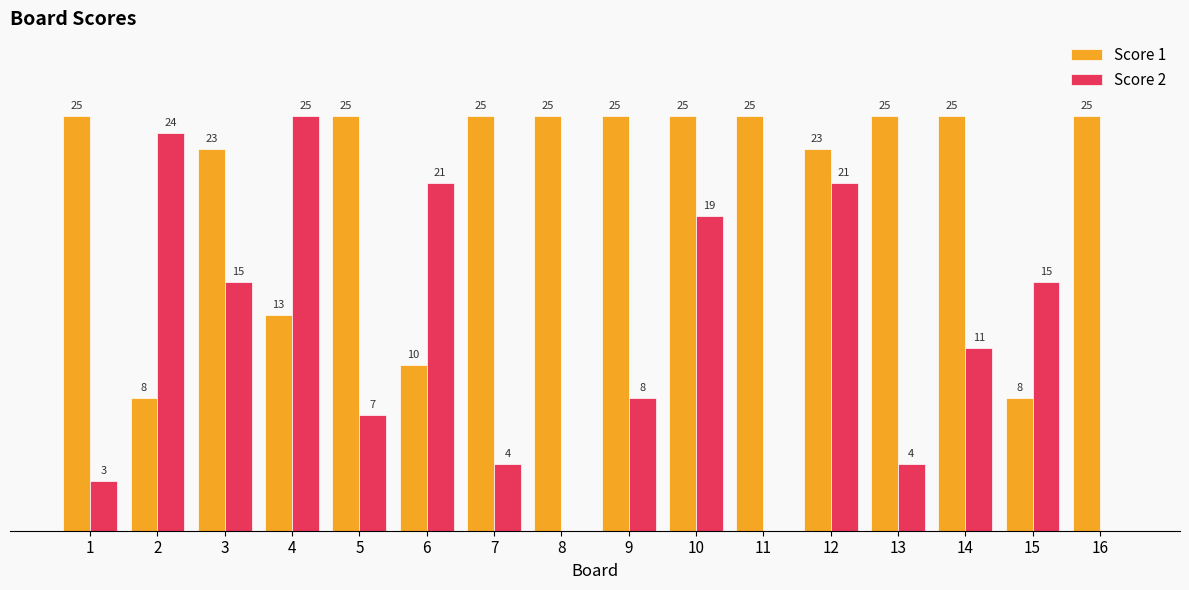

Between 3 and 6, which series saw the biggest shift?

Score 1